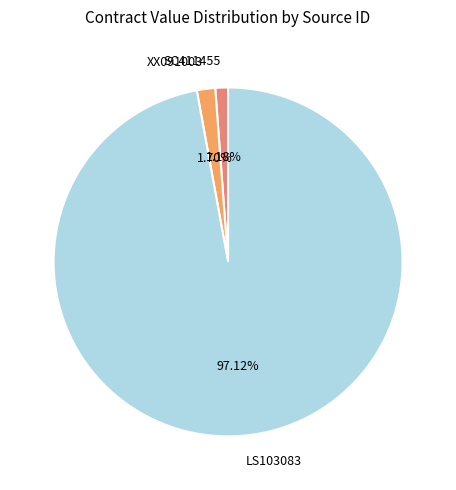

How many segments does this pie chart have?

3